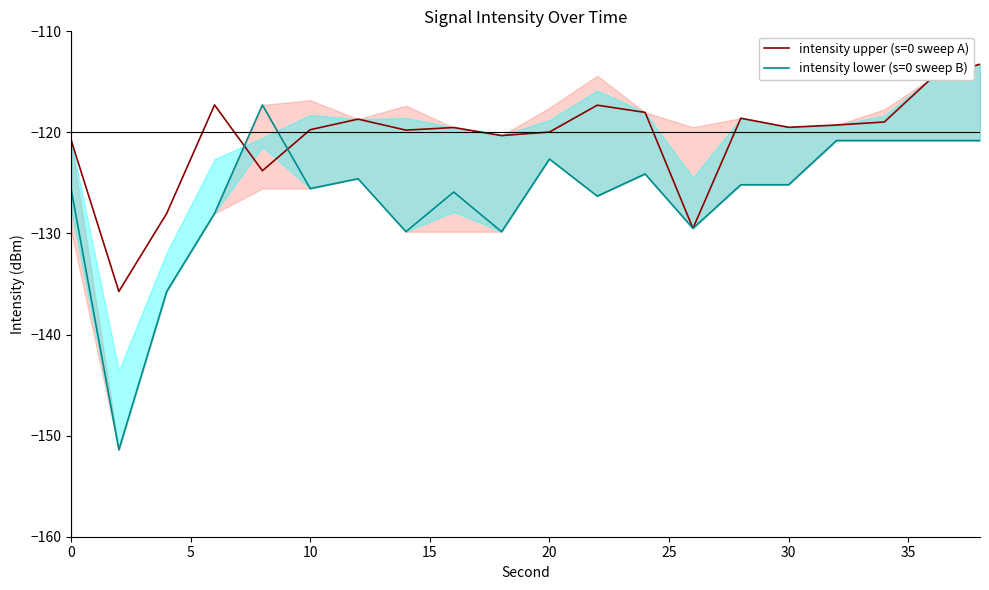

What is the smallest value displayed?

-151.4